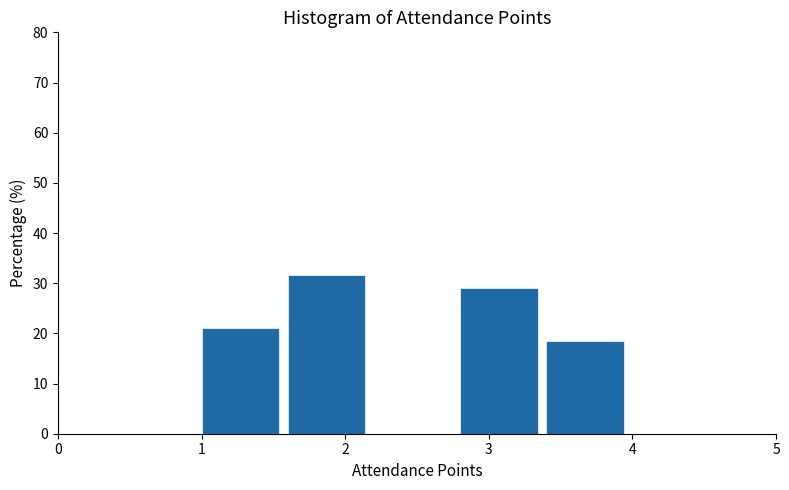

Over which range of the x-axis is the bar tallest?

1.6 to 2.2